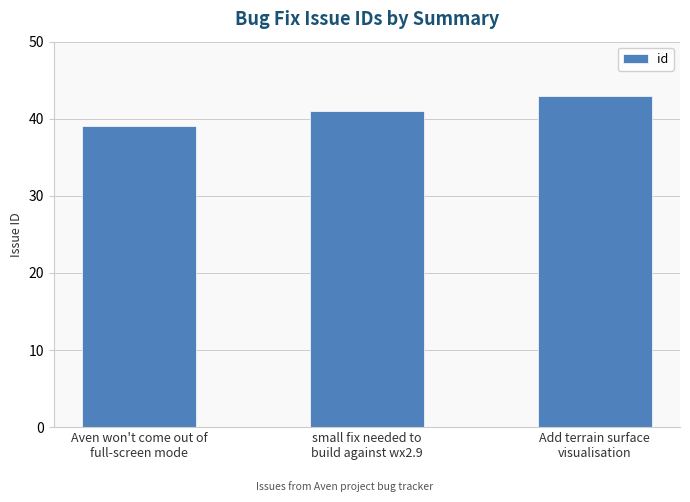

Approximately how many times larger is the value at Add terrain surface
visualisation compared to Aven won't come out of
full-screen mode?

1.1